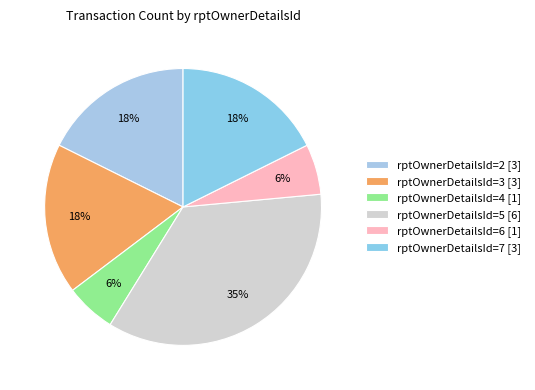

Is there any slice that represents more than half of the pie?

No